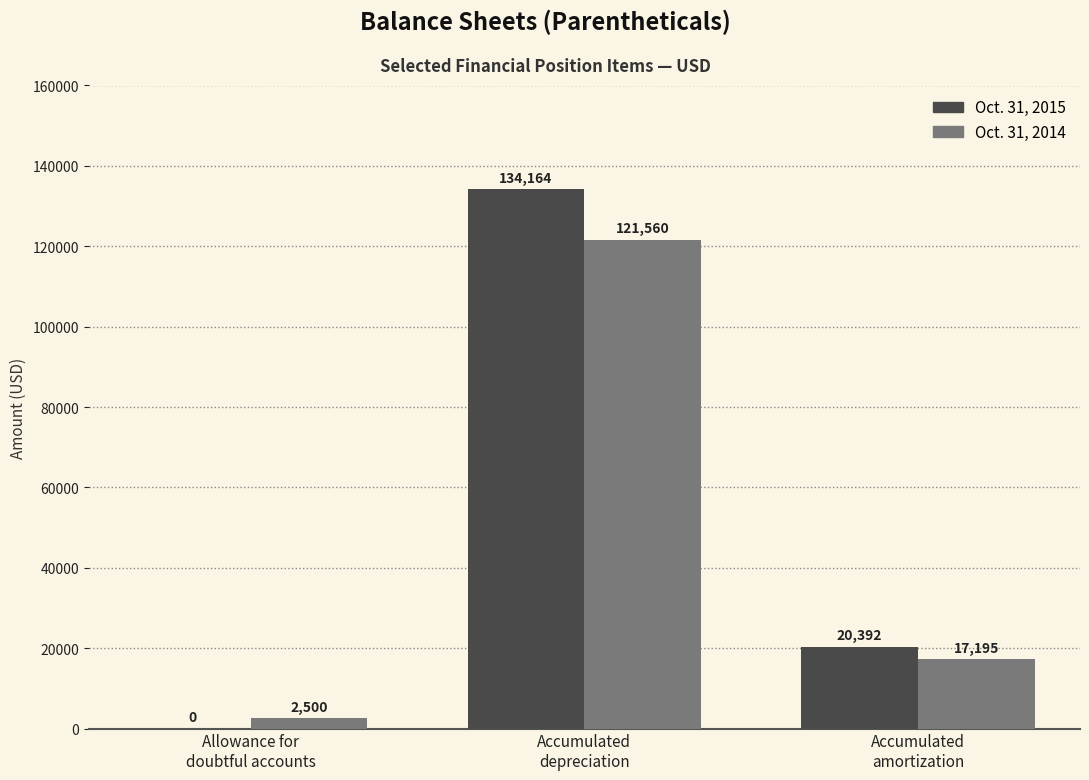

Reading right to left, list all the values displayed in this chart.

Oct. 31, 2015: Accumulated
amortization=20392	Accumulated
depreciation=134164	Allowance for
doubtful accounts=0
Oct. 31, 2014: Accumulated
amortization=17195	Accumulated
depreciation=121560	Allowance for
doubtful accounts=2500